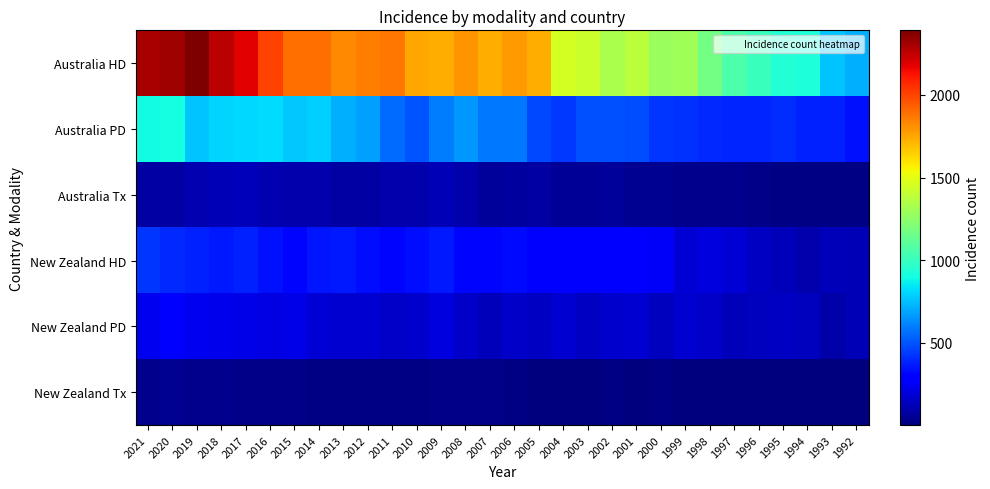

At which category is the sum across all series the highest?

2020